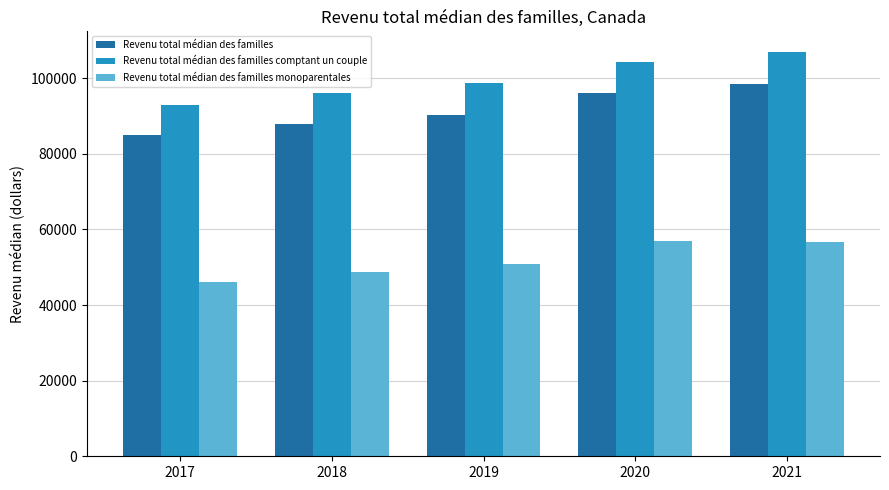

Rank the series by their maximum value, from lowest to highest.

Revenu total médian des familles monoparentales, Revenu total médian des familles, Revenu total médian des familles comptant un couple